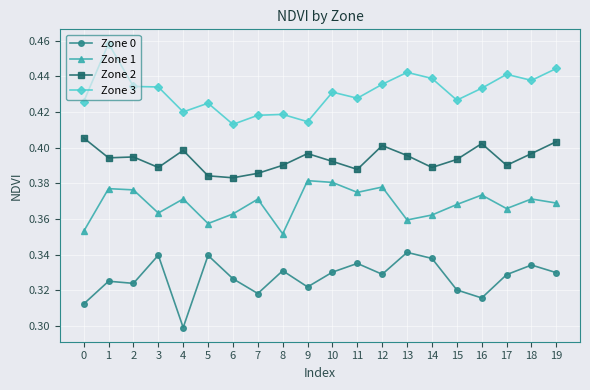

Count the number of data series in this chart.

4